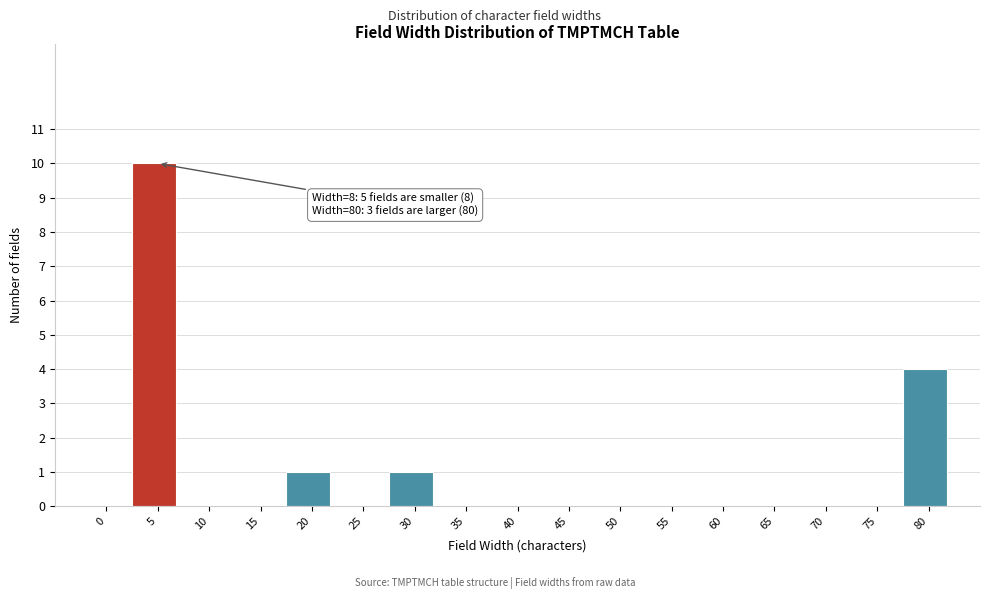

Reading left to right, extract all data points from this chart.

0=0	5=10	10=0	15=0	20=1	25=0	30=1	35=0	40=0	45=0	50=0	55=0	60=0	65=0	70=0	75=0	80=4